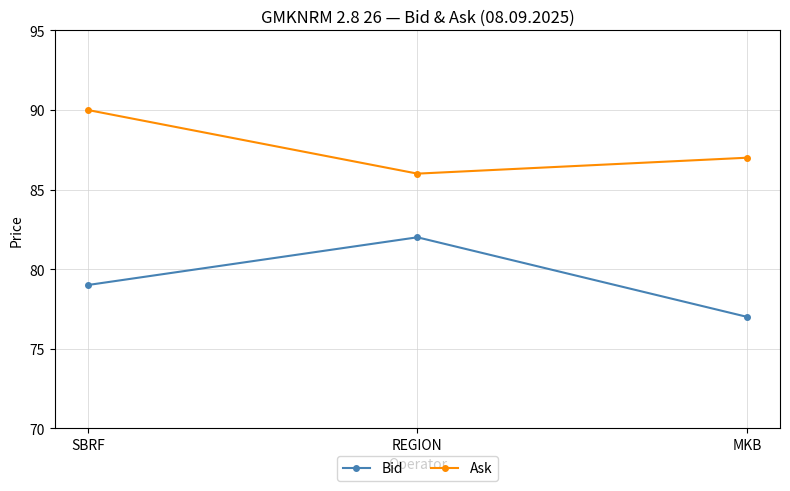

What is the difference between the Ask values at REGION and SBRF?

4